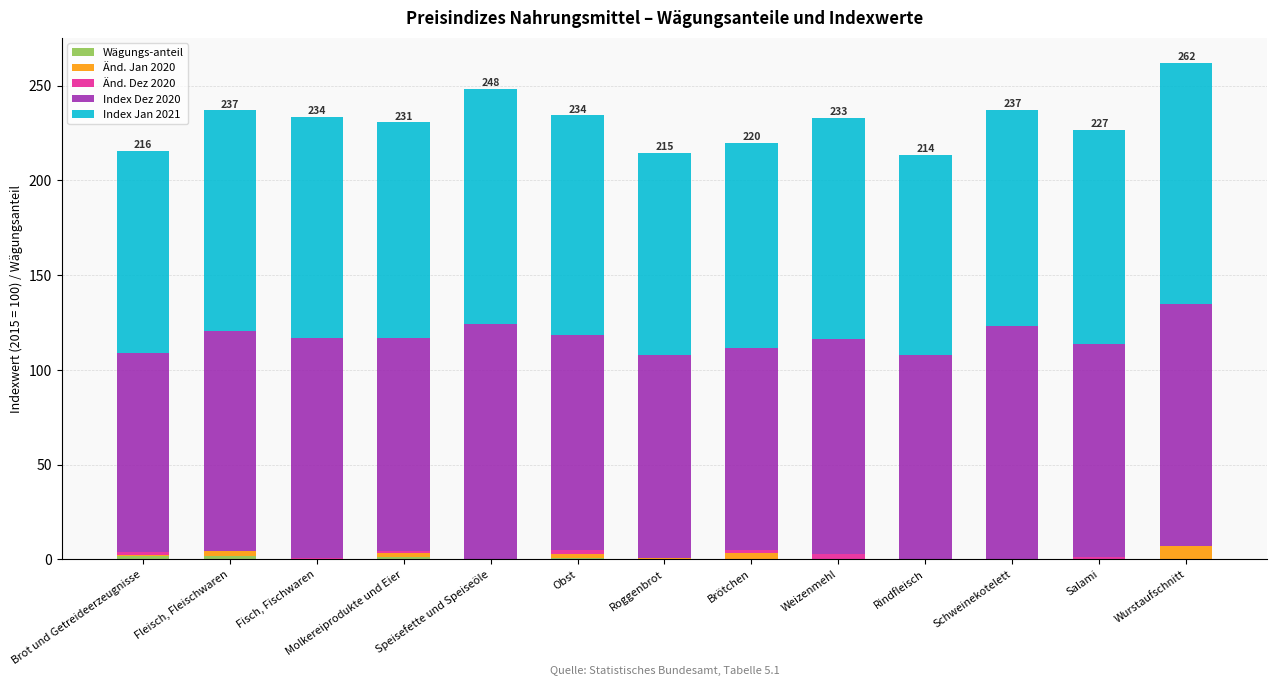

How many series are shown in this chart?

5